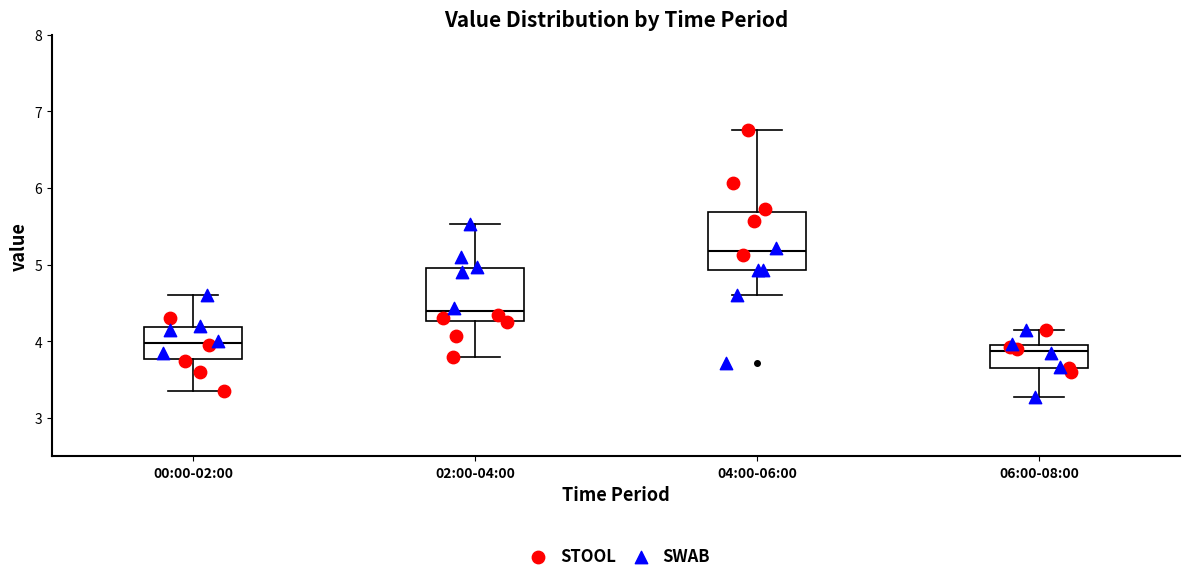

Reading left to right, read every box against the y-axis: the position of its median line, the range the box covers, and the ends of its whiskers. The values are not printed on the chart, so give them approximately, as read against the axis.

00:00-02:00: median 4.0, box 3.8 to 4.2, whiskers 3.4 to 4.6
02:00-04:00: median 4.4, box 4.3 to 5.0, whiskers 3.8 to 5.5
04:00-06:00: median 5.2, box 4.9 to 5.7, whiskers 4.6 to 6.8
06:00-08:00: median 3.9, box 3.7 to 4.0, whiskers 3.3 to 4.2